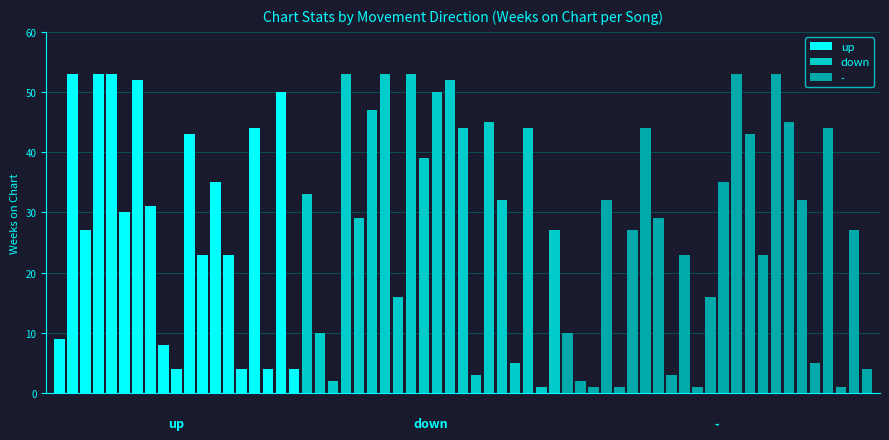

What position from the left is up?

1